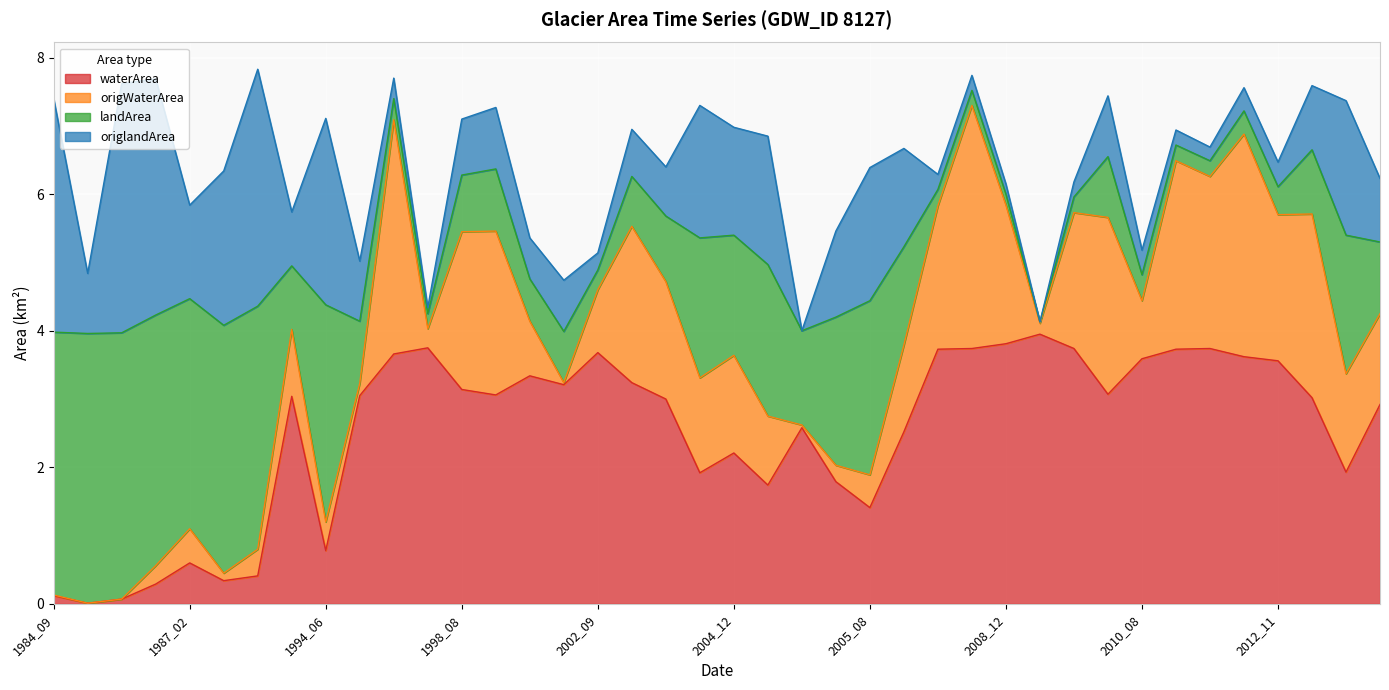

Does the chart display data point markers on the line(s)?

No